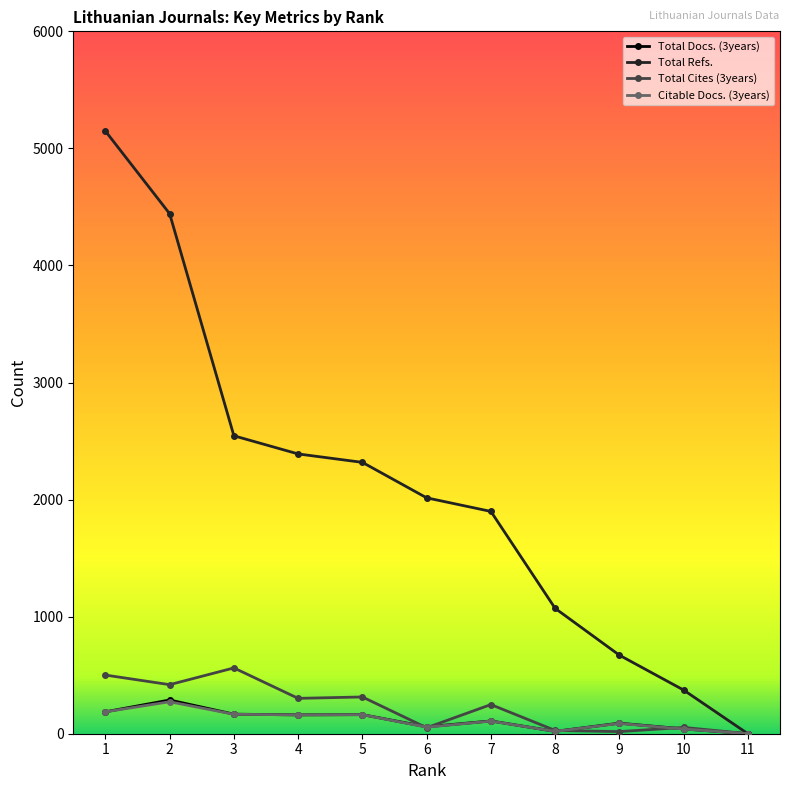

The value of Total Cites (3years) at 4 is 497. True or false?

False